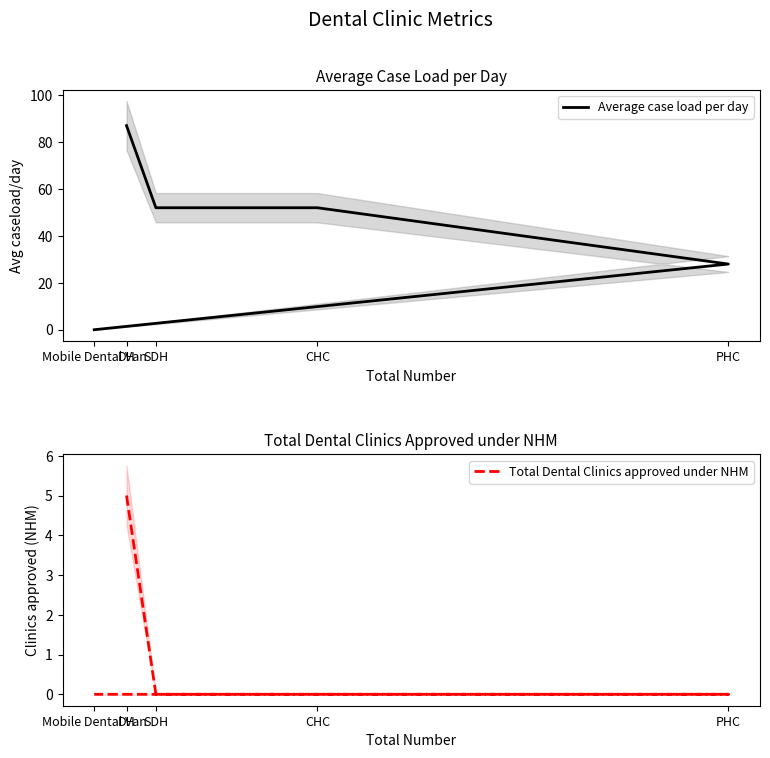

What is the difference between the Average case load per day values at CHC and Mobile Dental Van?

52